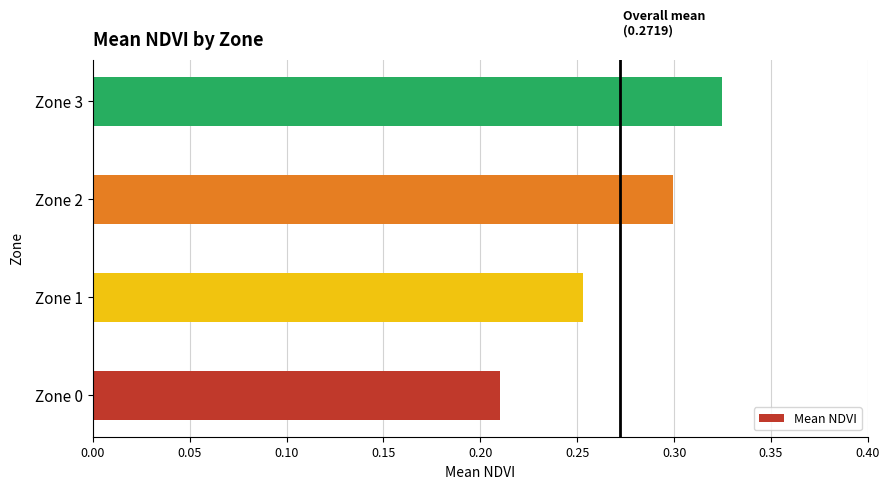

What is the change in value from Zone 1 to Zone 3?

+0.1